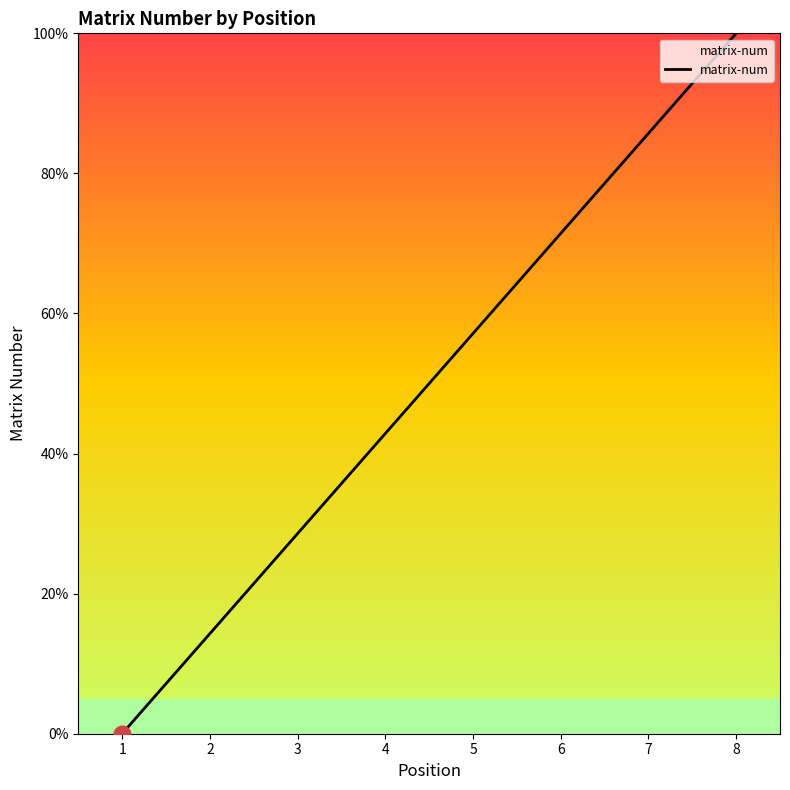

Rank the categories by value from lowest to highest.

1, 2, 3, 4, 5, 6, 7, 8